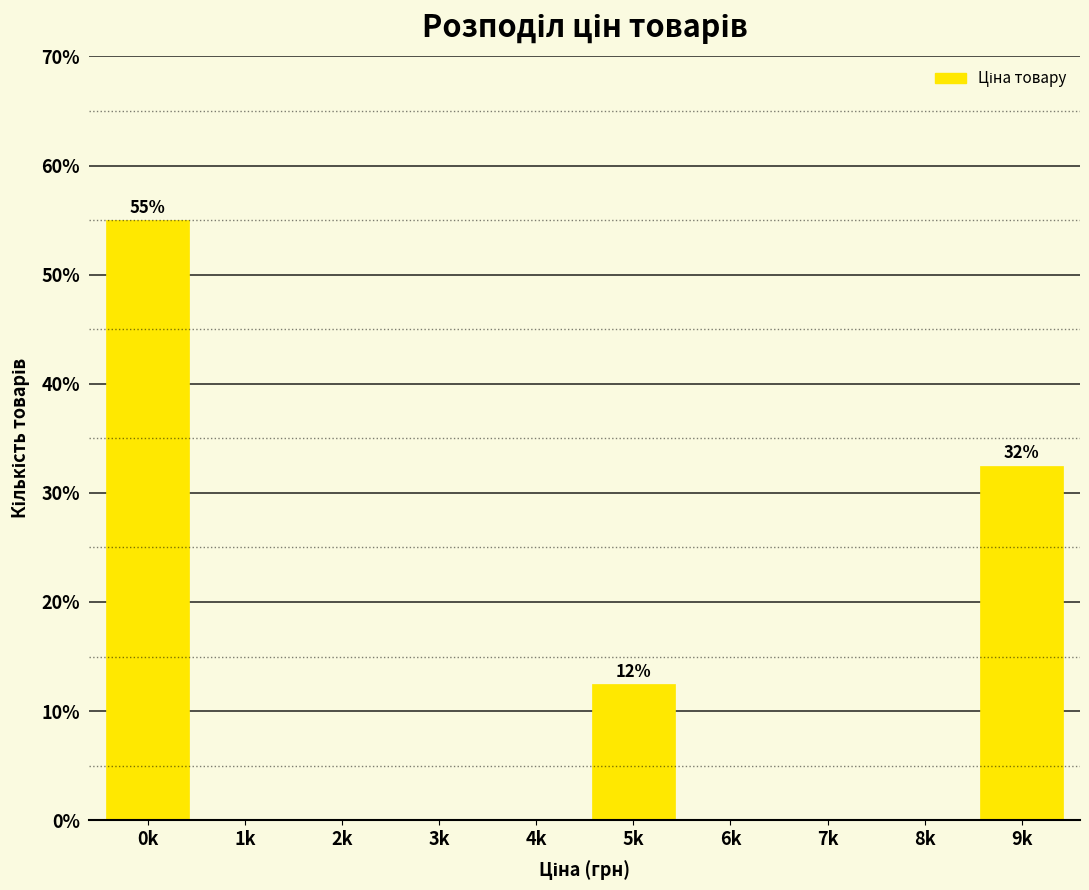

Reading right to left, transcribe all the data shown in this chart.

9k=32.5	8k=0.0	7k=0.0	6k=0.0	5k=12.5	4k=0.0	3k=0.0	2k=0.0	1k=0.0	0k=55.0